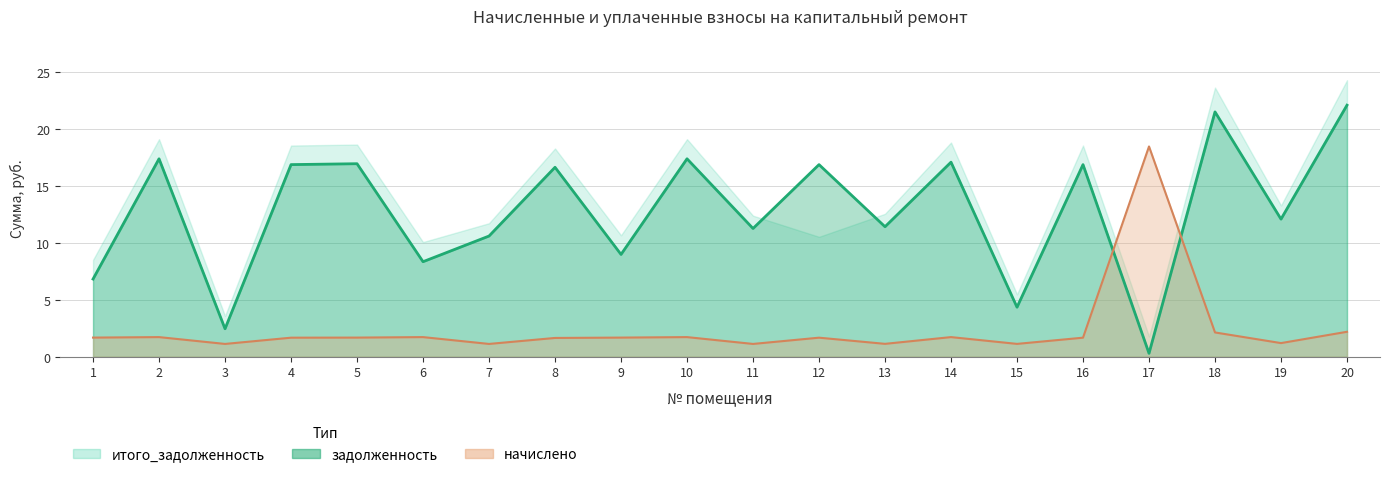

In задолженность, how many points are higher than both neighbors (excluding endpoints)?

8